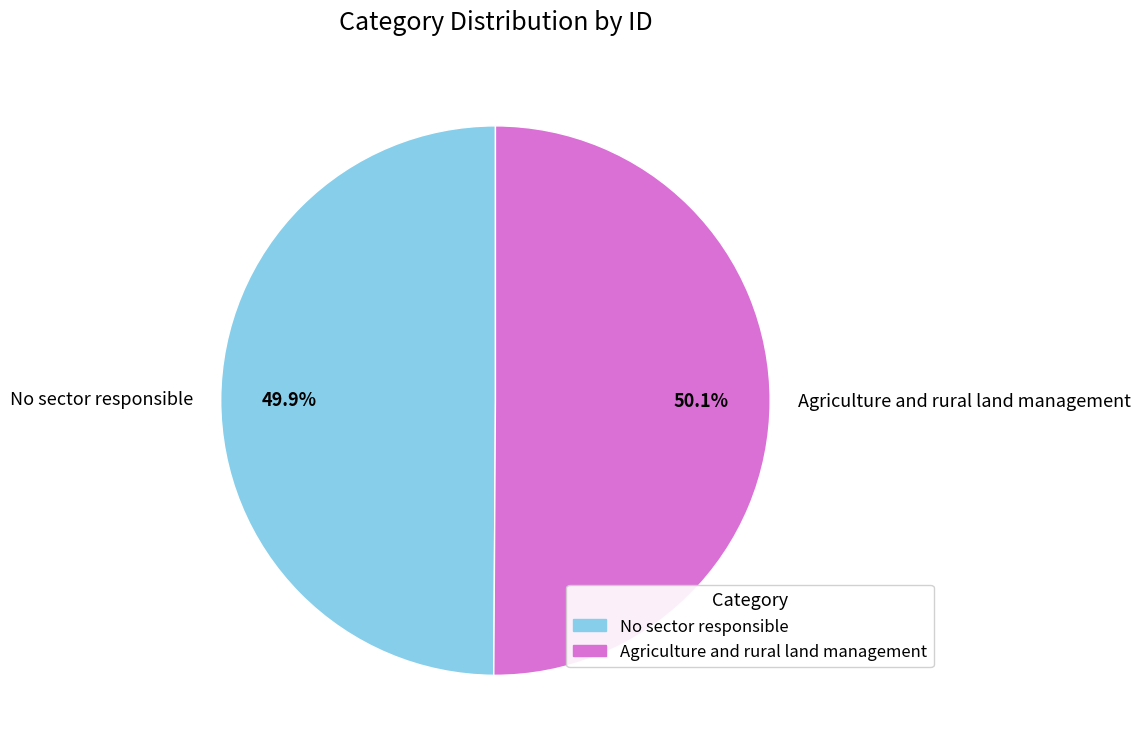

Approximately how many times larger is the value at Agriculture and rural land management compared to No sector responsible?

1.0